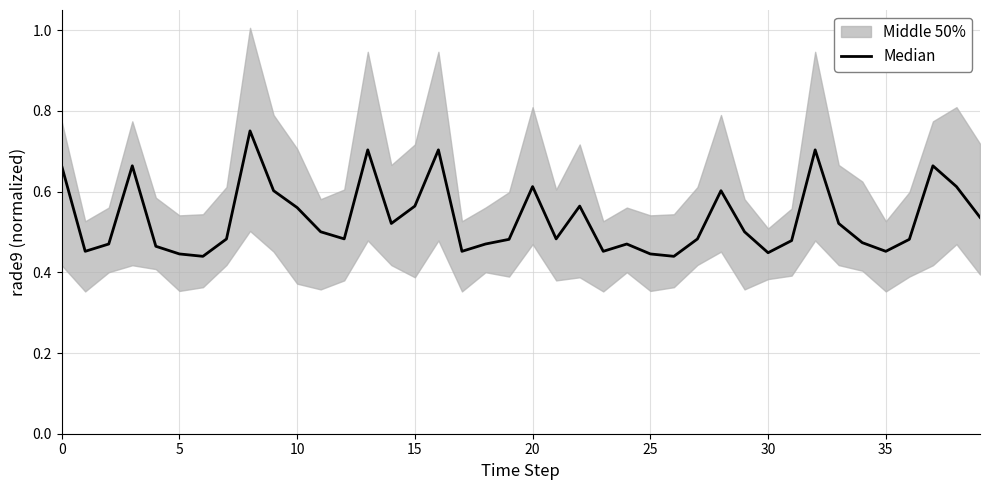

The chart shows a value of 0.7 at 32. True or false?

True